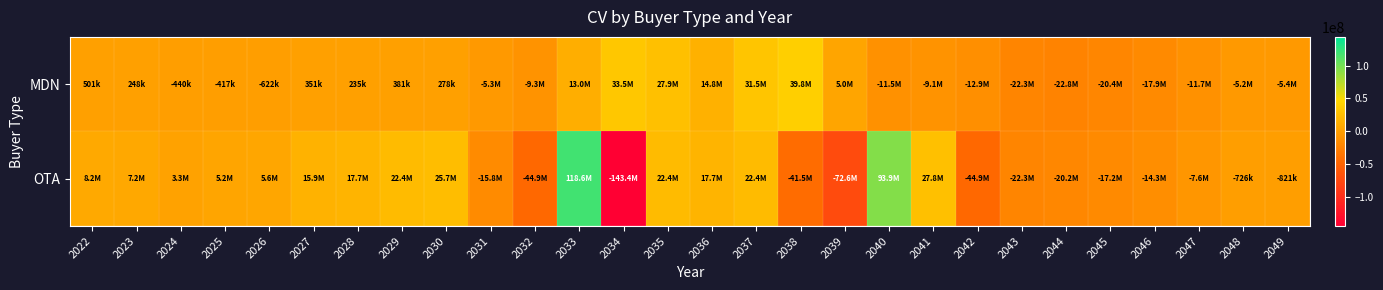

Which label corresponds to the largest value in the chart?

2033